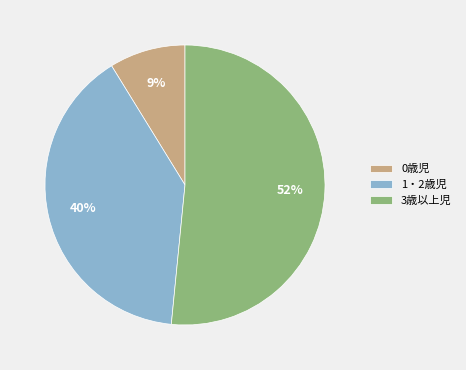

To the nearest percent, what percentage of the pie is 1・2歳児?

40%